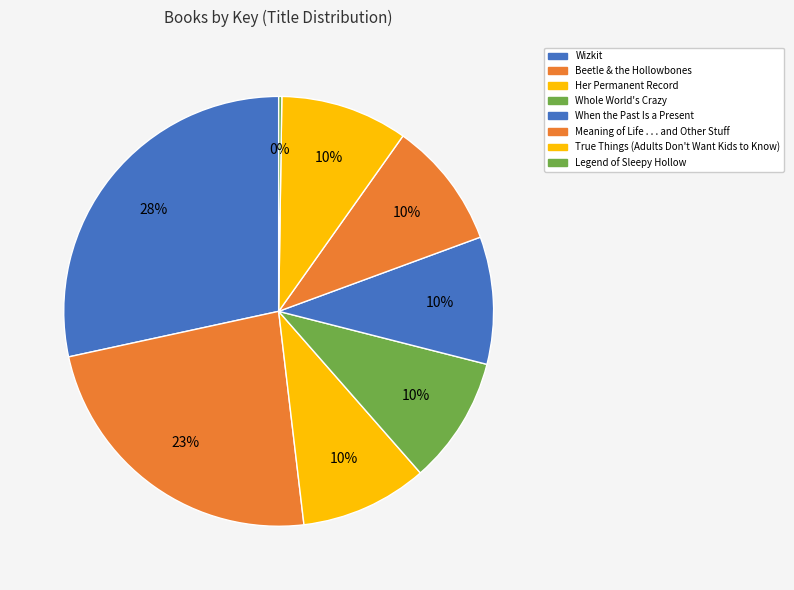

Do Whole World's Crazy and True Things (Adults Don't Want Kids to Know) together represent more than half of the pie?

No